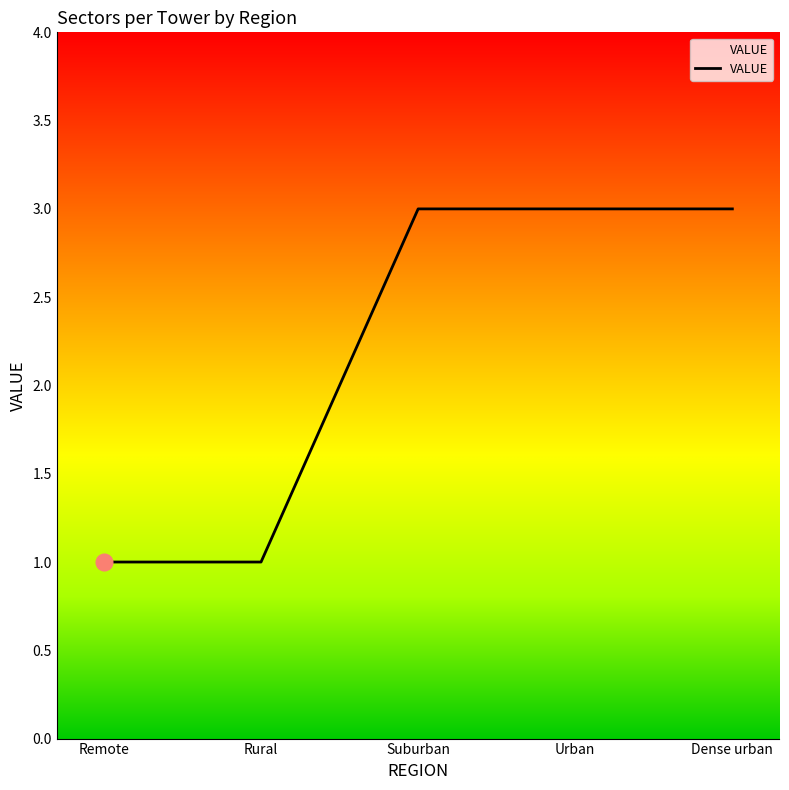

What is the difference between the maximum and minimum values?

2